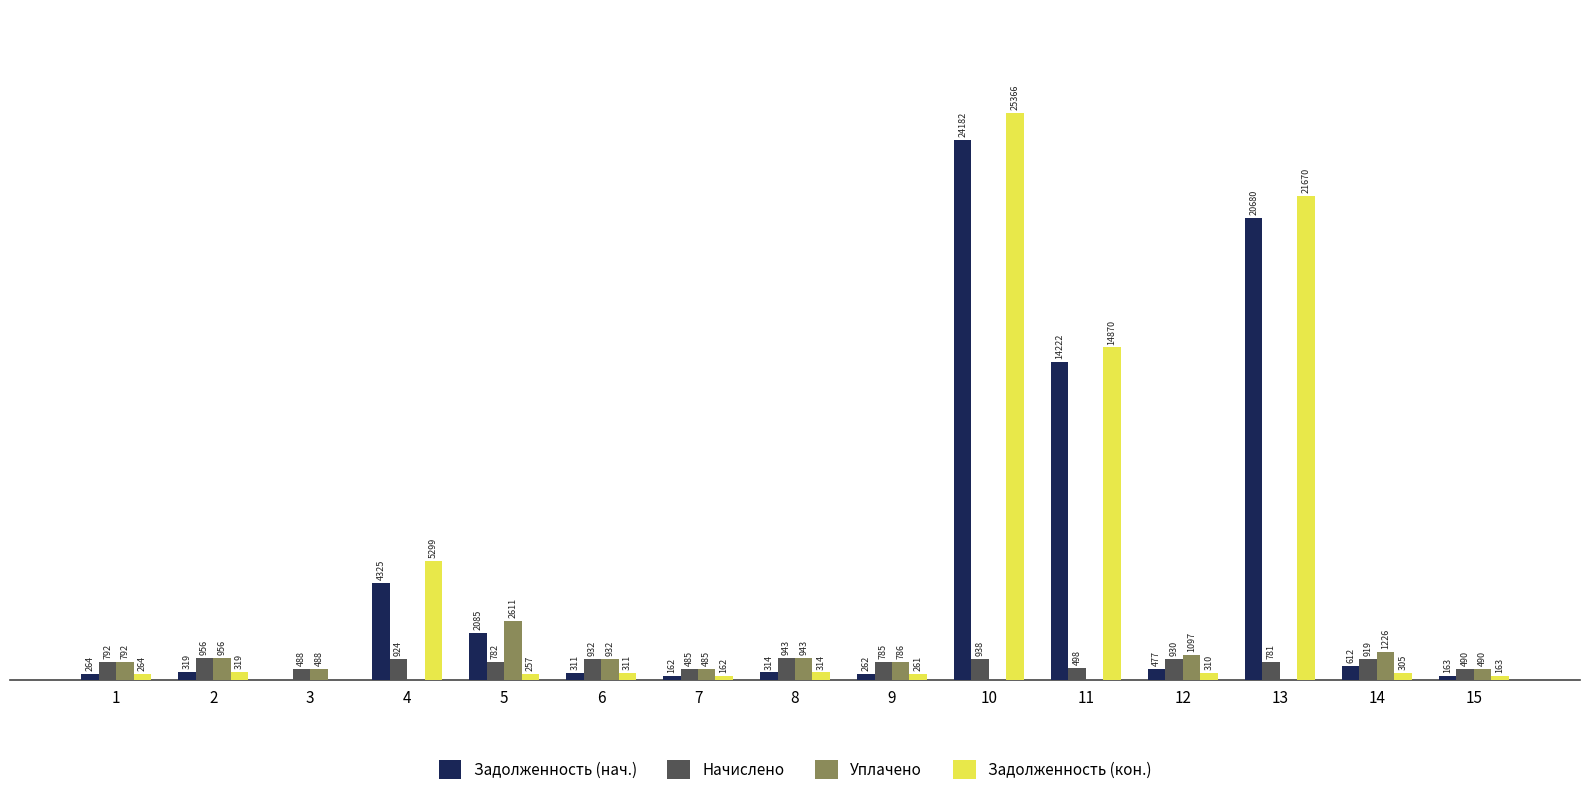

Which series has the largest total across all categories?

Задолженность (кон.)